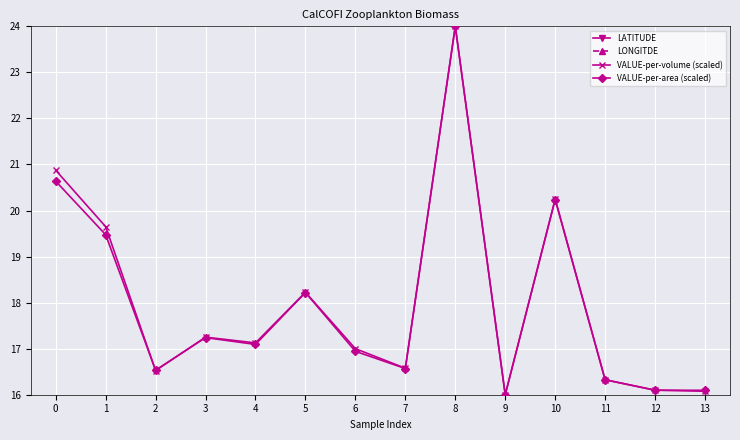

Reading left to right, list all the values displayed in this chart.

LATITUDE: 32.9	32.7	32.5	32.3	32.2	32.0	32.6	32.7	32.9	32.7	32.5	32.3	32.2	32.0
LONGITDE: -120.7	-121.0	-121.4	-121.7	-122.1	-122.5	-122.8	-122.5	-120.7	-121.0	-121.4	-121.7	-122.1	-122.5
VALUE-per-volume (scaled): 20.9	19.6	16.5	17.2	17.1	18.2	17.0	16.6	24.0	16.0	20.2	16.3	16.1	16.1
VALUE-per-area (scaled): 20.6	19.5	16.5	17.2	17.1	18.2	16.9	16.6	24.0	16.0	20.2	16.3	16.1	16.1